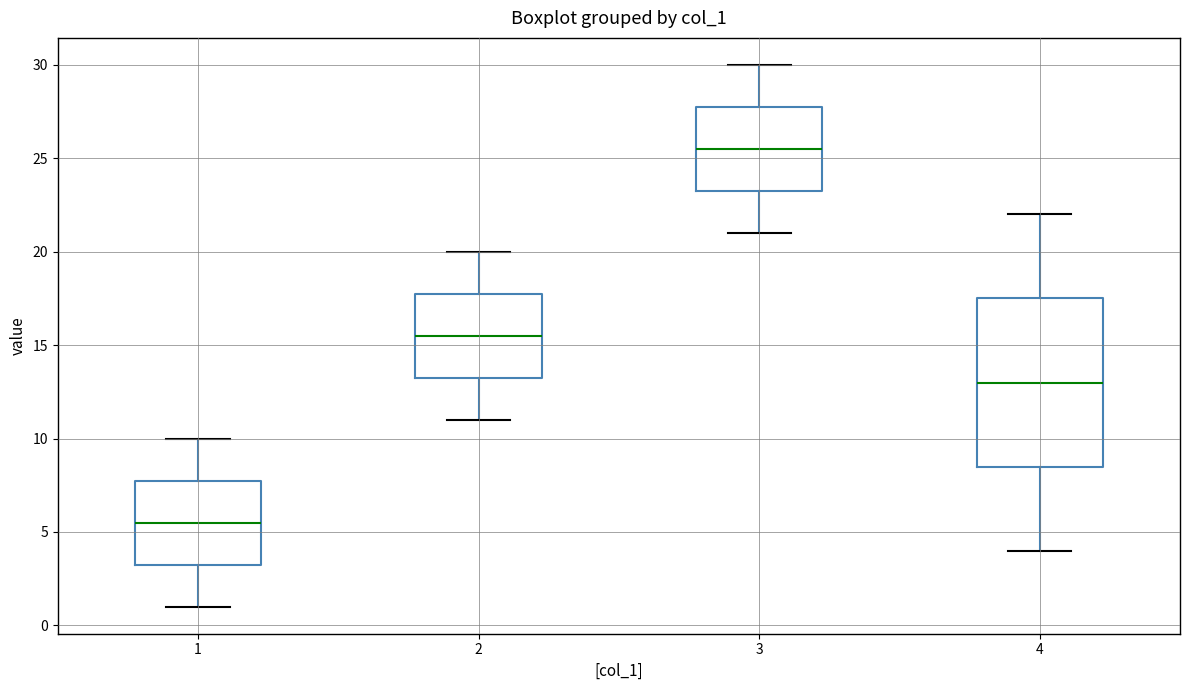

Comparing the boxes themselves (not the whiskers), which one is the tallest?

4